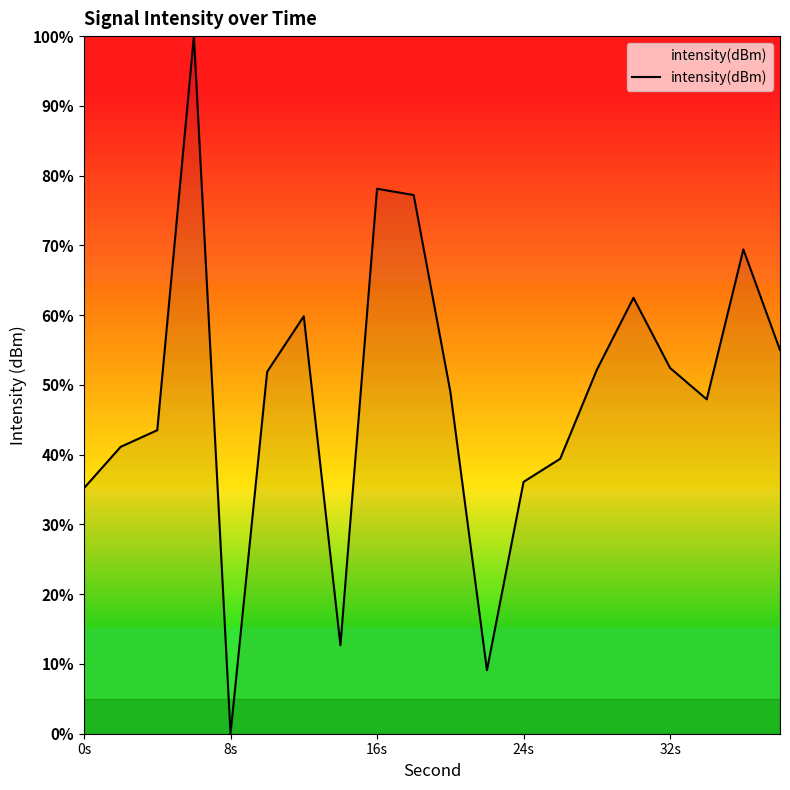

What is the maximum value shown in the chart?

100.0